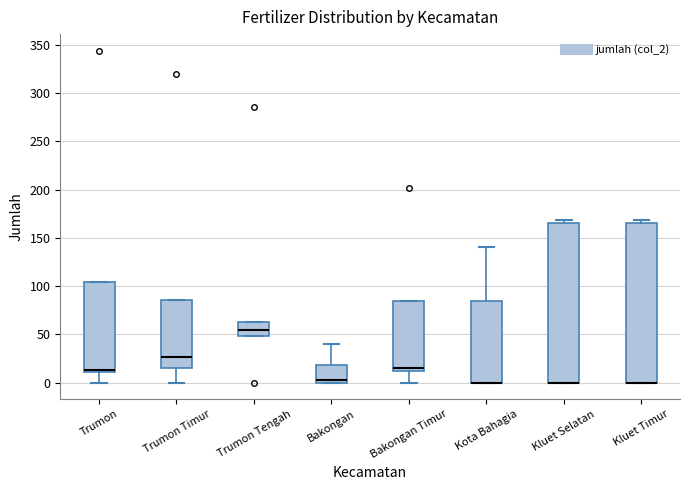

Reading left to right, read every box against the y-axis: the position of its median line, the range the box covers, and the ends of its whiskers. The values are not printed on the chart, so give them approximately, as read against the axis.

Trumon: median 15, box 10 to 105, whiskers 0 to 105
Trumon Timur: median 25, box 15 to 85, whiskers 0 to 85
Trumon Tengah: median 55, box 50 to 65, whiskers 50 to 65
Bakongan: median 5, box 0 to 20, whiskers 0 to 40
Bakongan Timur: median 15, box 10 to 85, whiskers 0 to 85
Kota Bahagia: median 0 (drawn on the box's lower edge), box 0 to 85, whiskers 0 to 140
Kluet Selatan: median 0 (drawn on the box's lower edge), box 0 to 165, whiskers 0 to 170
Kluet Timur: median 0 (drawn on the box's lower edge), box 0 to 165, whiskers 0 to 170